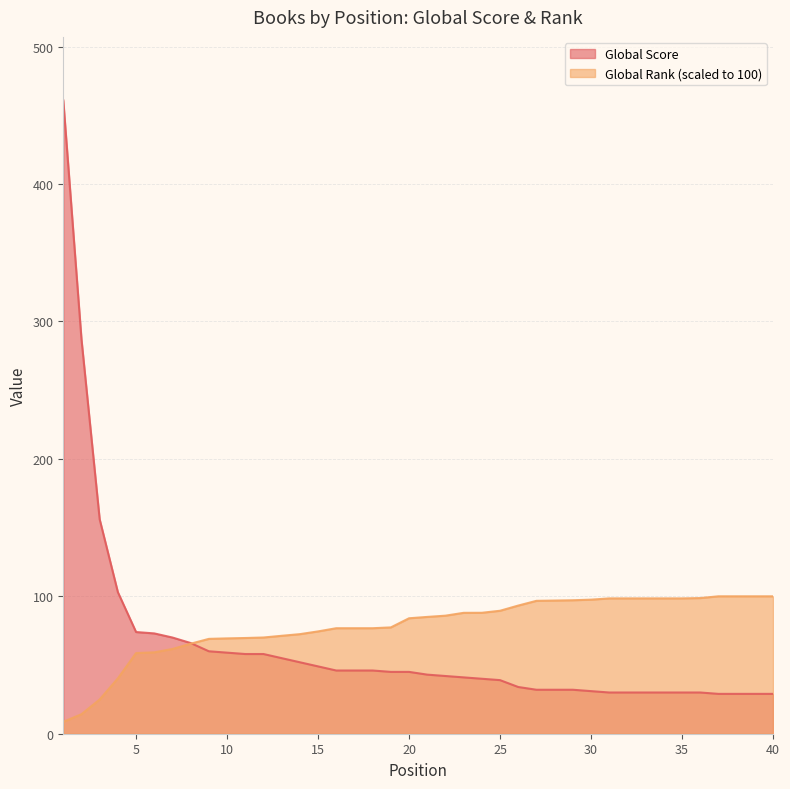

True or false: Global Rank (scaled) has more than 2 points higher than both neighbors.

False